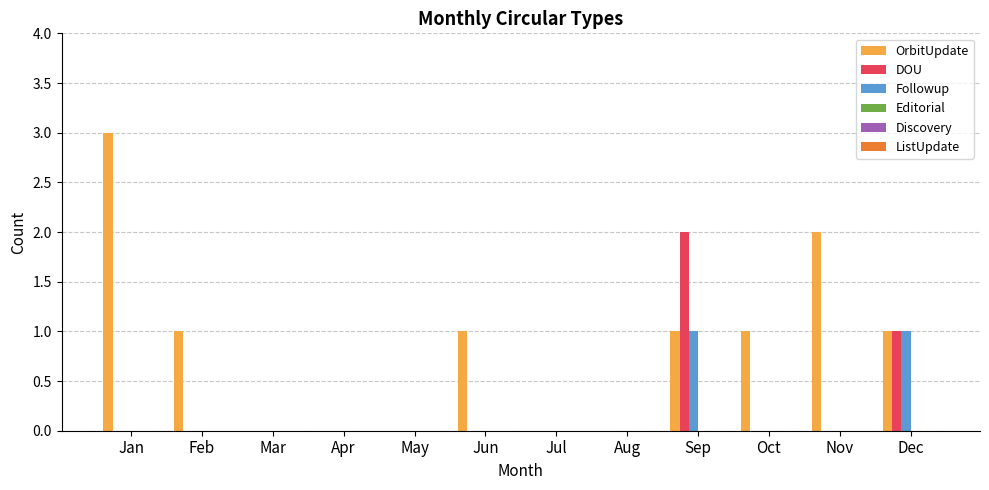

At which category is the sum across all series the highest?

Sep